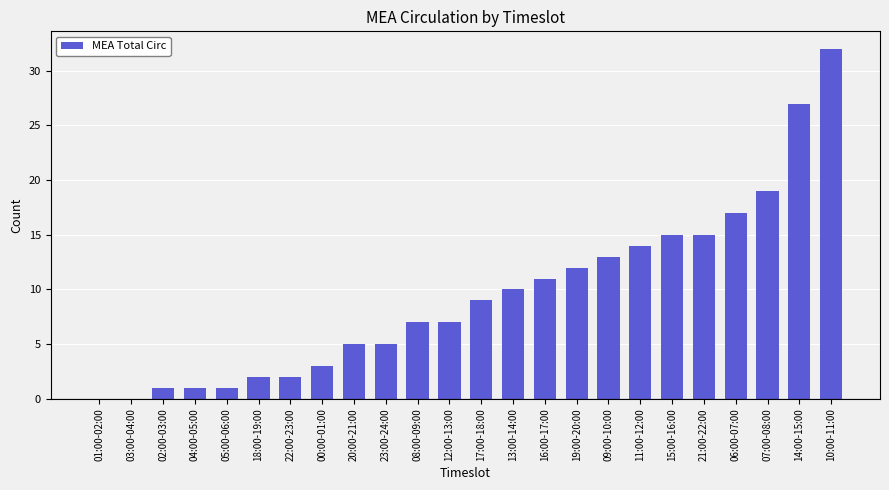

What is the change in value from 16:00-17:00 to 09:00-10:00?

+2